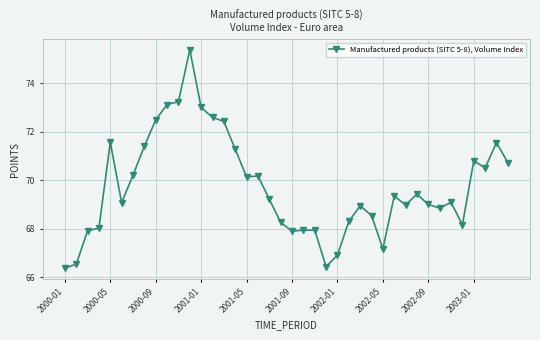

True or false: there are more than 2 points higher than both neighbors.

True